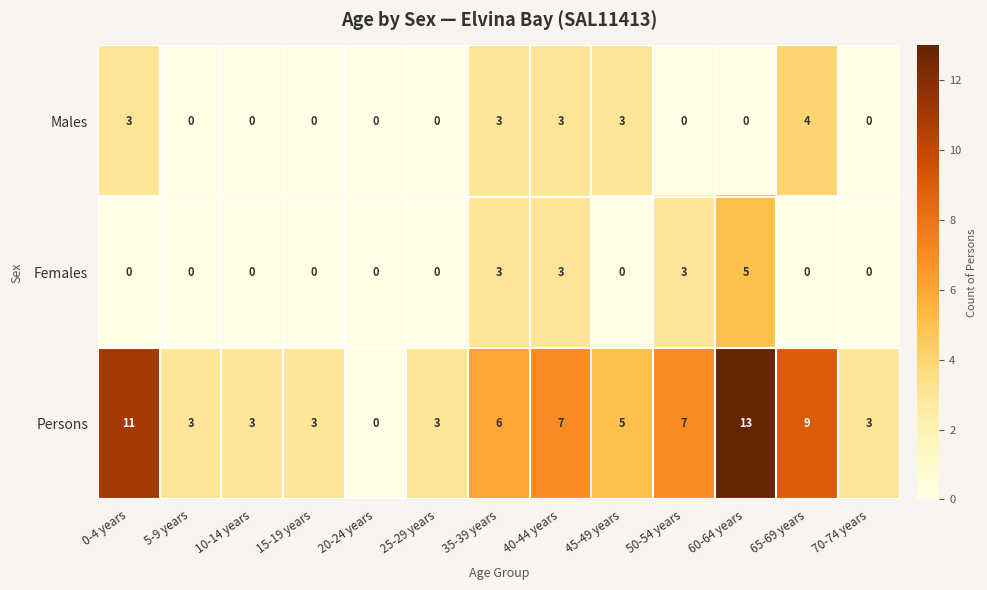

Which series has the largest total across all categories?

Persons